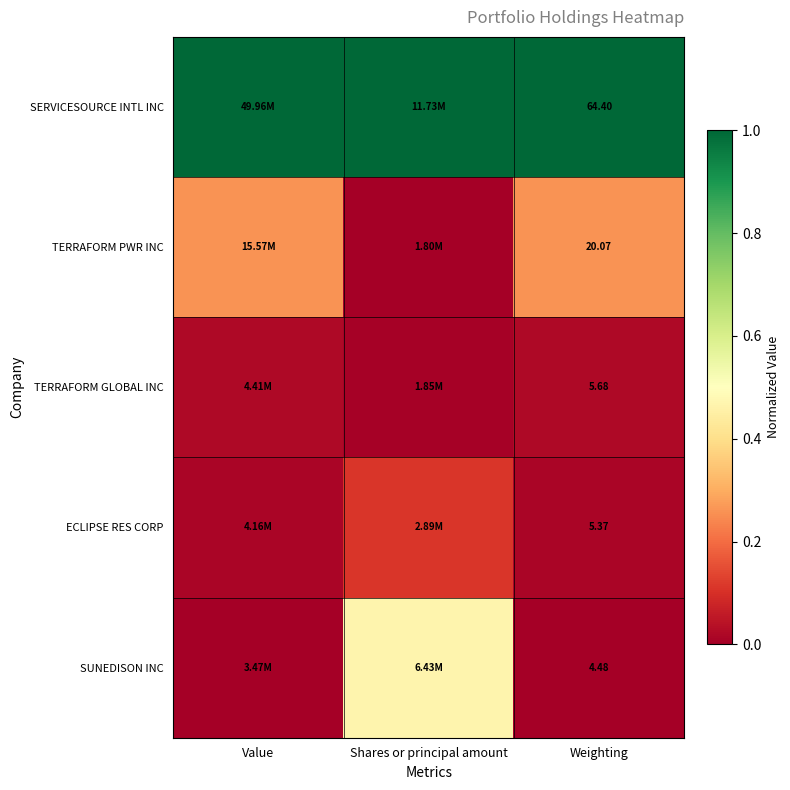

Is it true that SUNEDISON INC equals 0.2 at Value?

False